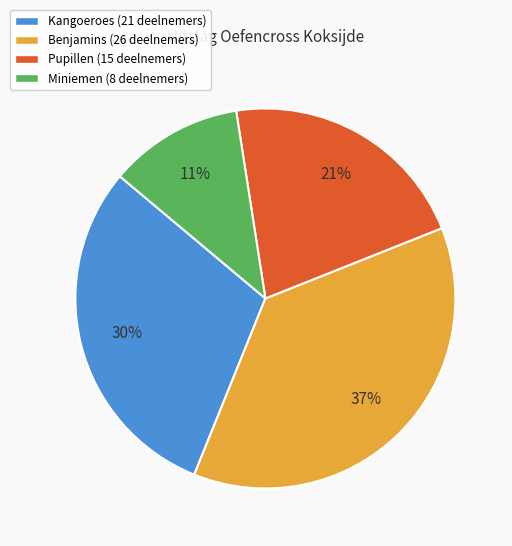

Do Pupillen and Benjamins together represent more than half of the pie?

Yes